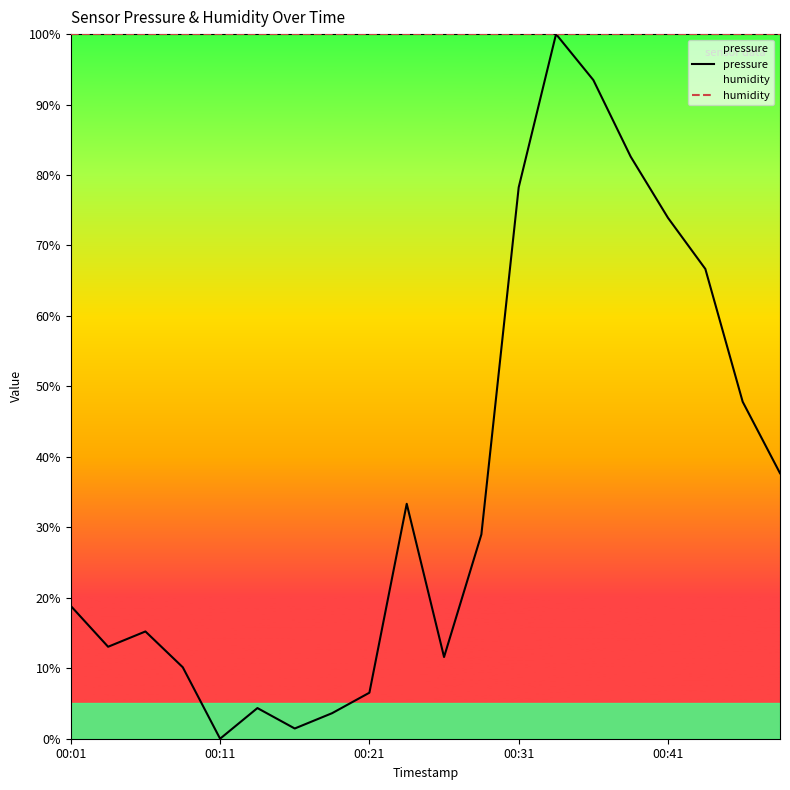

What is the total value across all series at 15?

182.6